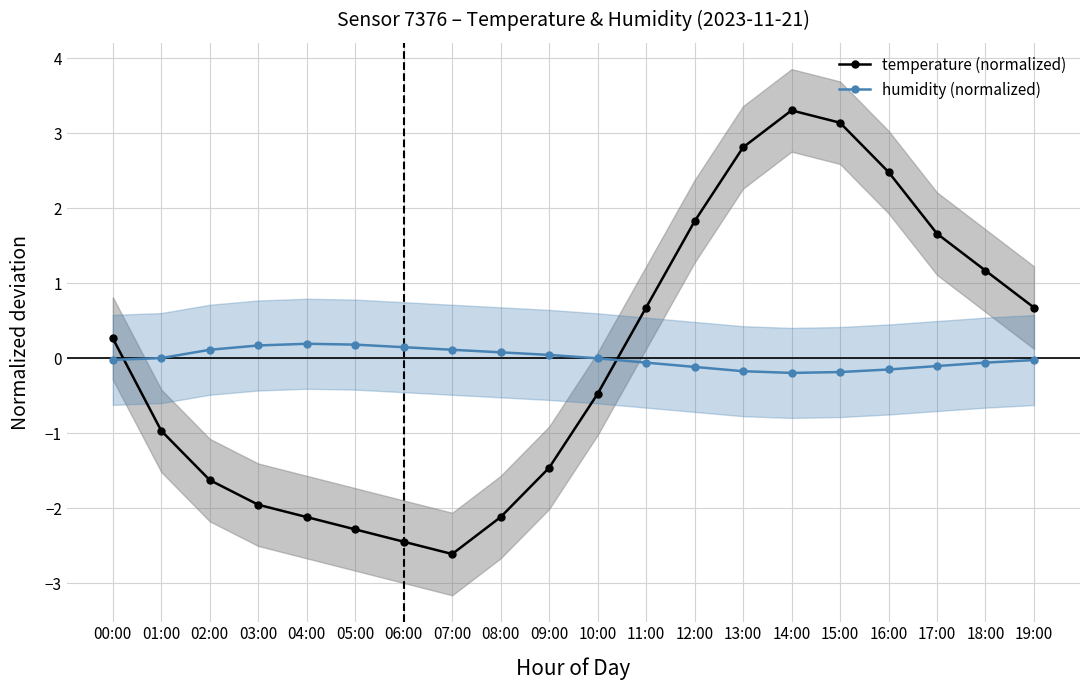

What is the difference between the humidity (normalized) values at 10:00 and 18:00?

0.1